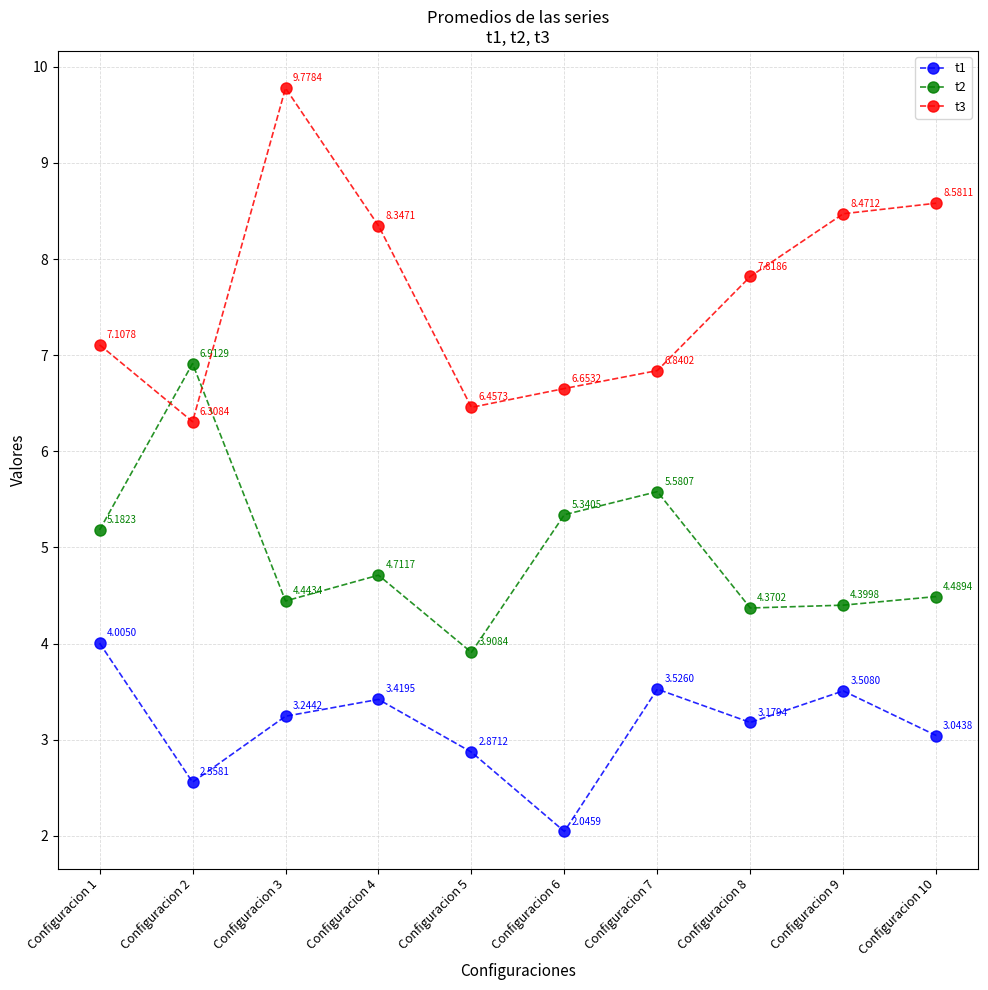

At how many categories does at least one series exceed 7?

6